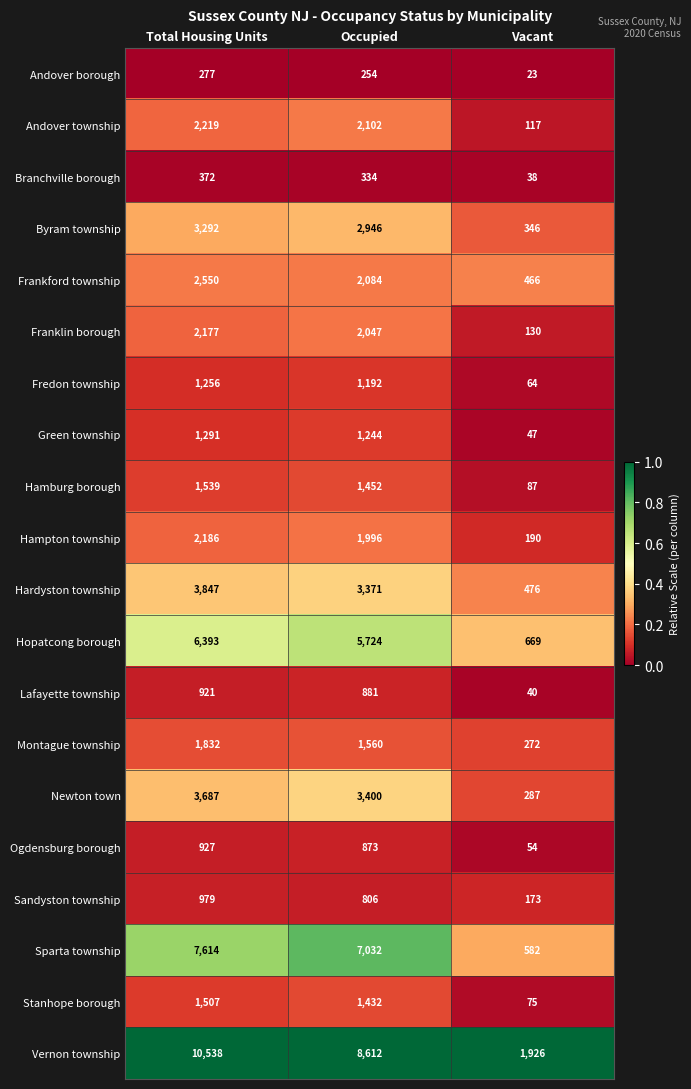

At which category is the sum across all series the highest?

Total Housing Units